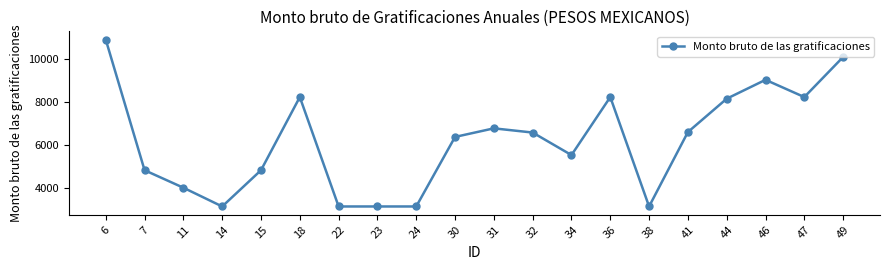

What is the greatest value displayed?

10924.1